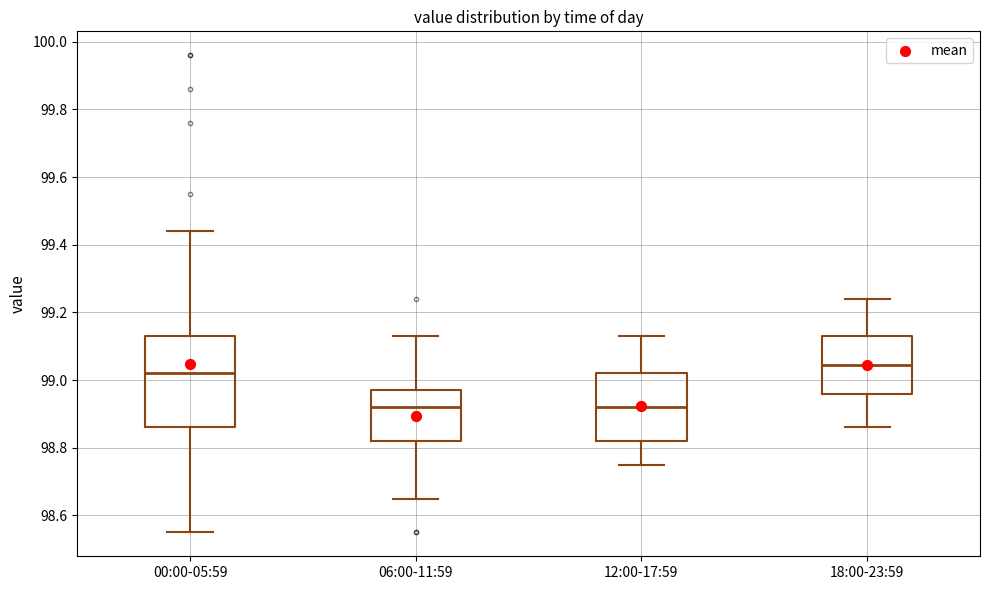

Which box is the tallest, from its lower edge to its upper edge?

00:00-05:59